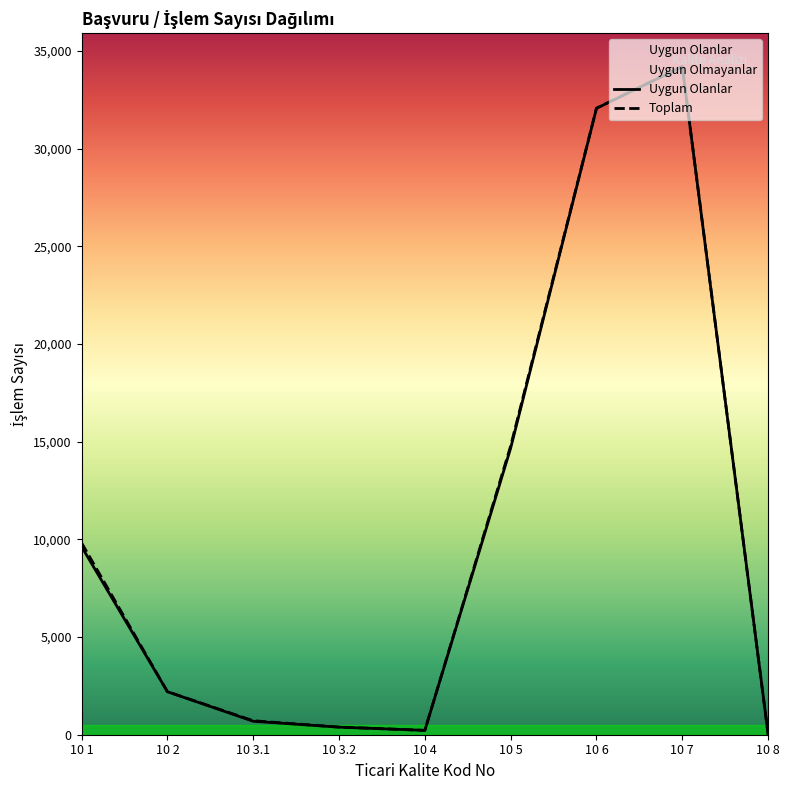

Which label corresponds to the smallest value in the chart?

10 8